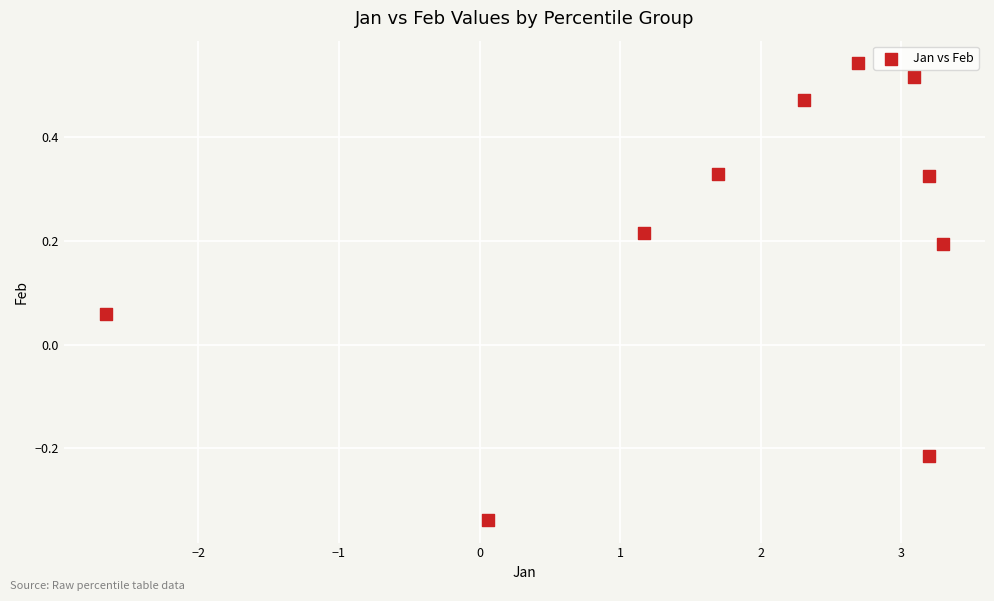

What is the range of X values (max minus min)?

6.0